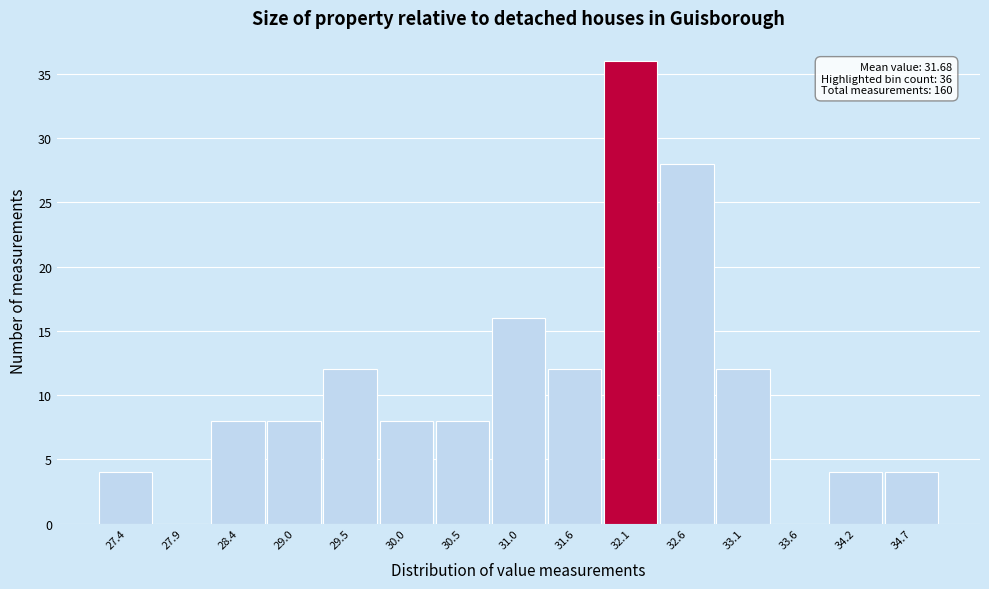

Reading right to left, transcribe all the data shown in this chart.

34.7=4	34.2=4	33.6=0	33.1=12	32.6=28	32.1=36	31.6=12	31.0=16	30.5=8	30.0=8	29.5=12	29.0=8	28.4=8	27.9=0	27.4=4